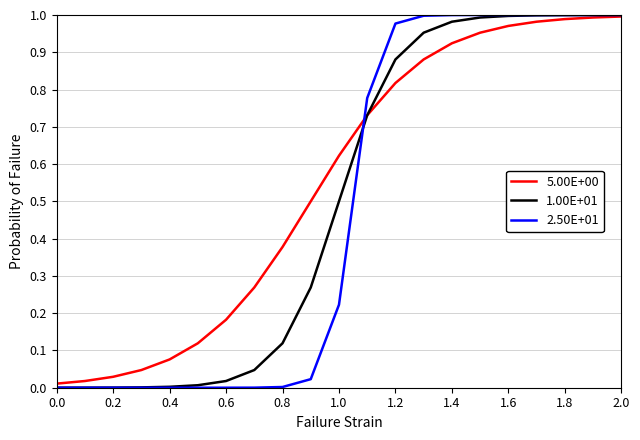

What is the average value of the 1.00E+01 series?

0.5